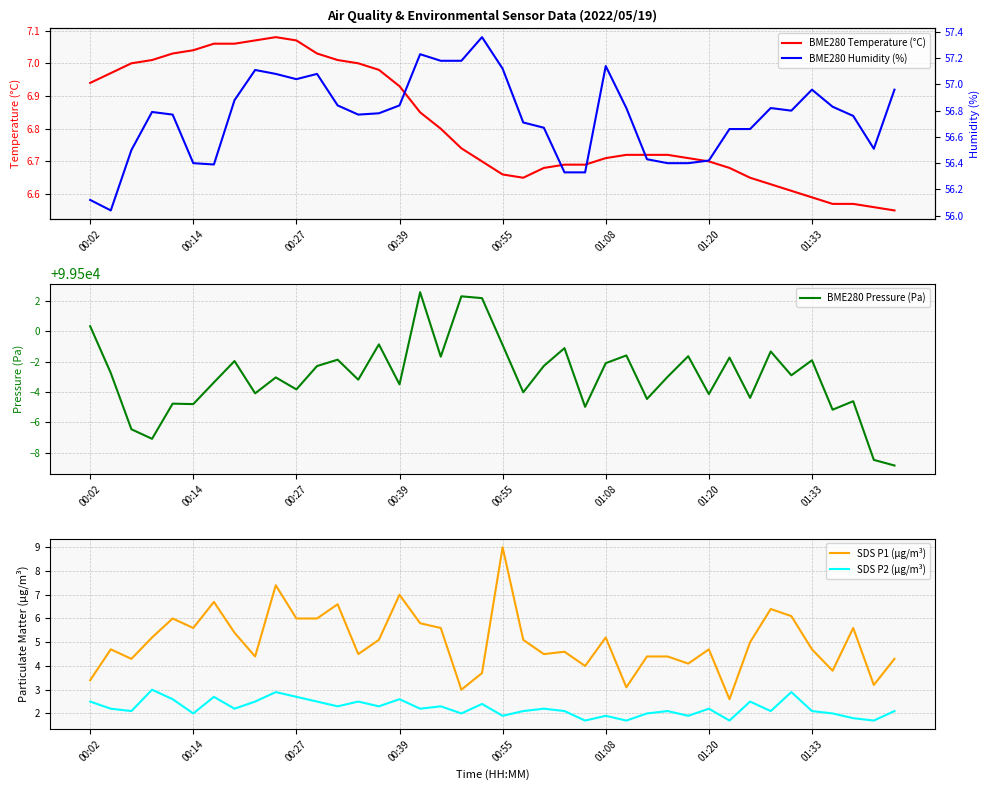

At which label does SDS P1 (µg/m³) reach its peak?

00:55